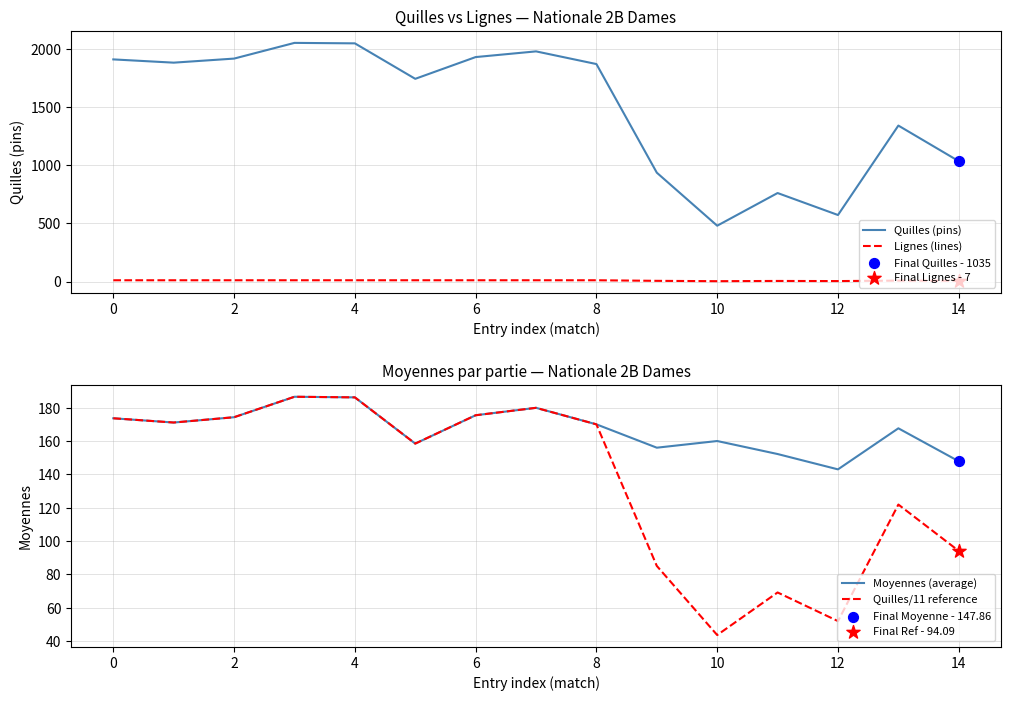

Which series contains the lowest Y value?

Lignes (lines)